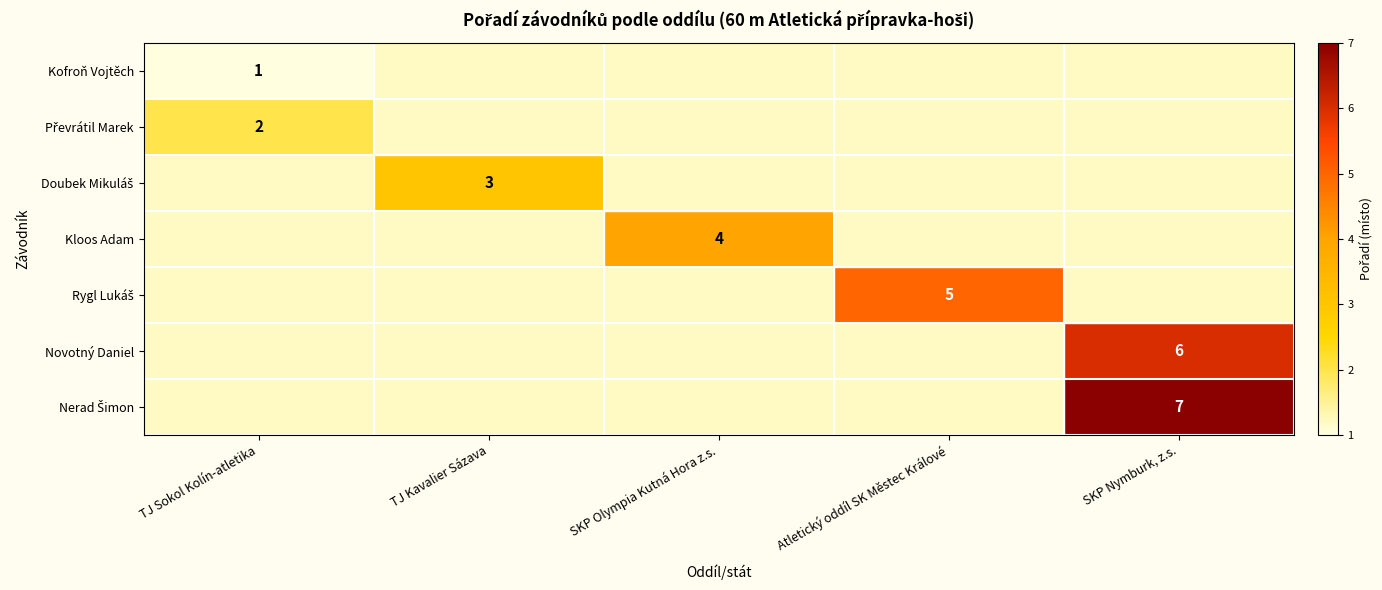

At how many categories does at least one series exceed 2?

4